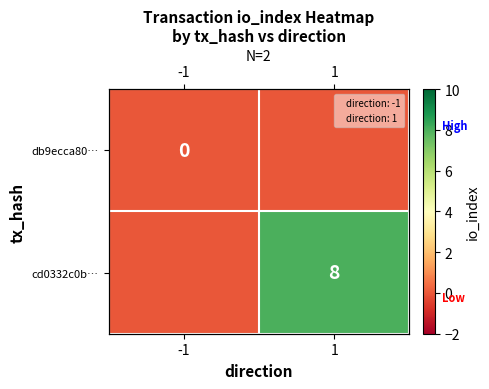

What is the sum of all cd0332c0b… values?

8